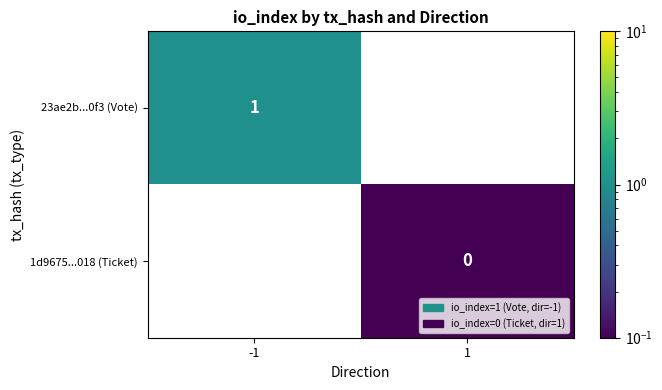

How many distinct data groups are displayed?

2